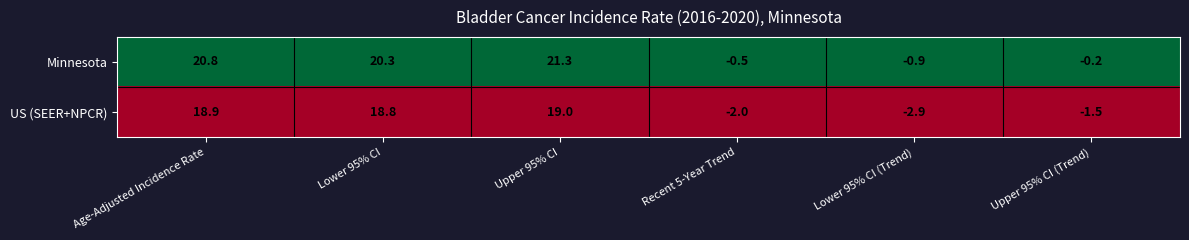

Which series has the widest spread of values?

Minnesota